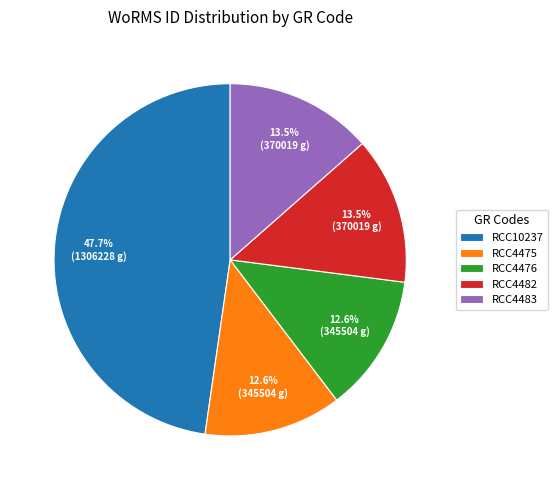

Approximately how many times larger is the value at RCC10237 compared to RCC4475?

3.8